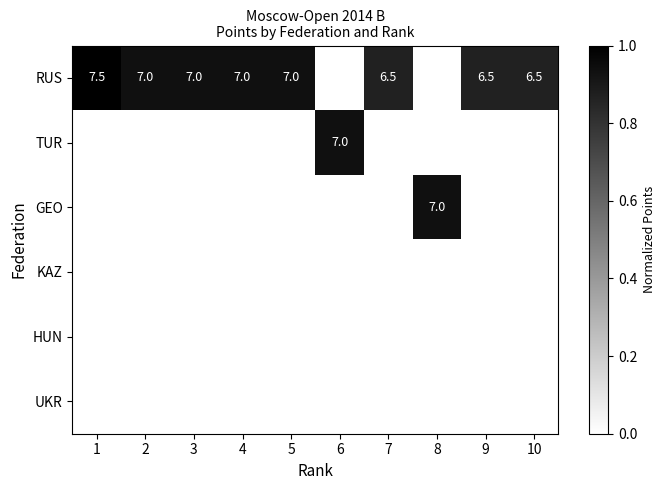

At which category is the sum across all series the highest?

1